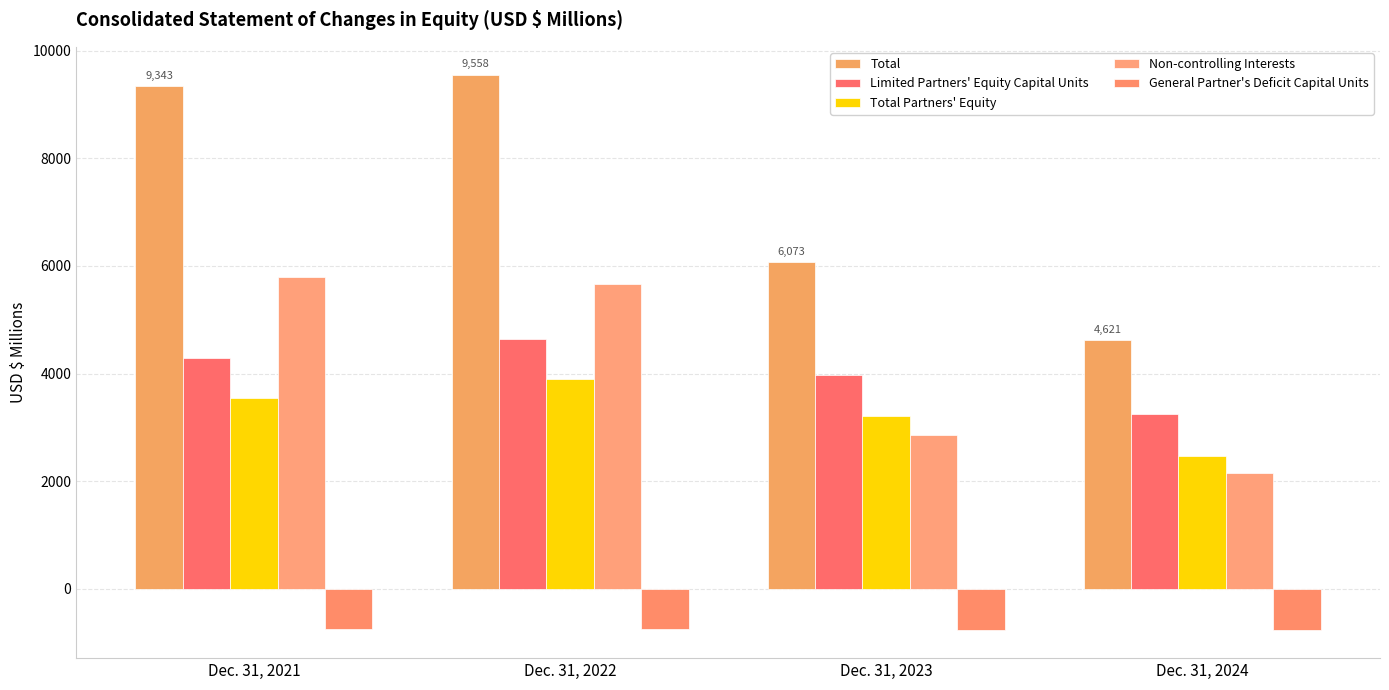

Rank the series by their maximum value, from highest to lowest.

Total, Non-controlling Interests, Limited Partners' Equity Capital Units, Total Partners' Equity, General Partner's Deficit Capital Units